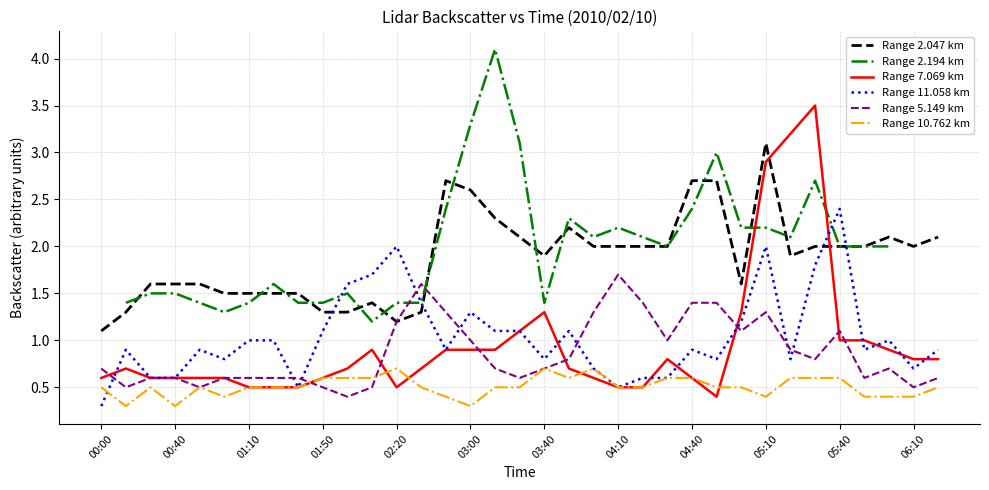

How many series are shown in this chart?

6